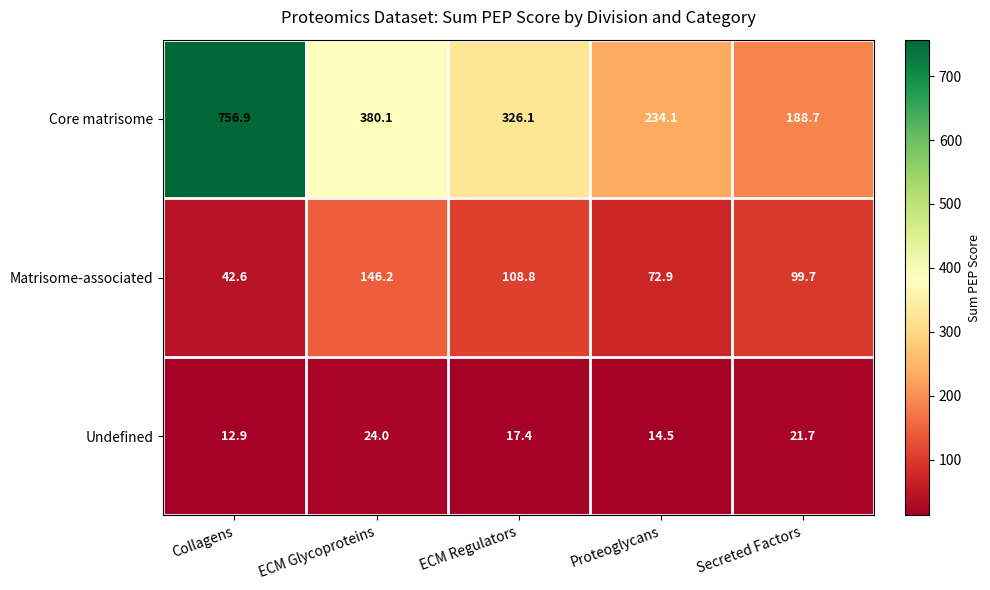

What is the difference between the second highest and second lowest values in the Core matrisome series?

146.0